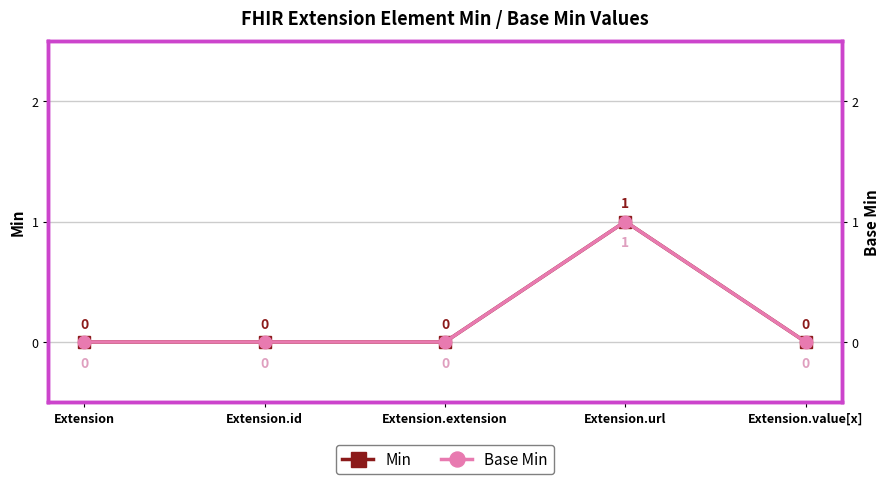

Where is Min nearest to the value 0?

Extension